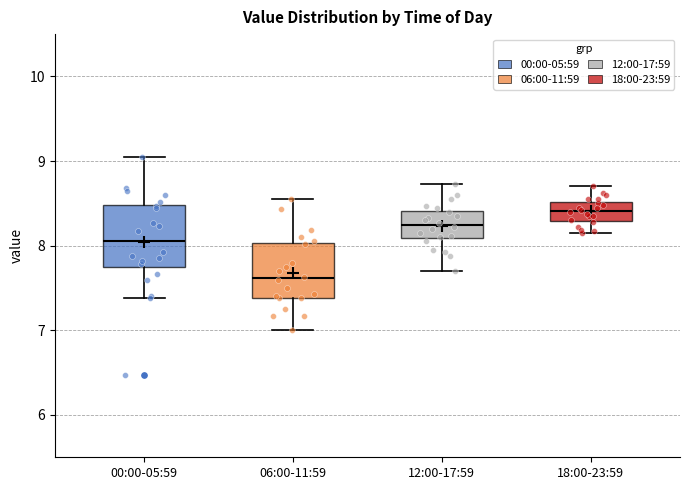

Reading left to right, transcribe this box plot: for each box, give where its median line is, the range the box spans, and where its two whiskers end, as read against the y-axis. The values are not printed on the chart, so give them approximately, as read against the axis.

00:00-05:59: median 8.1, box 7.8 to 8.5, whiskers 7.4 to 9.1
06:00-11:59: median 7.6, box 7.4 to 8.0, whiskers 7.0 to 8.6
12:00-17:59: median 8.2, box 8.1 to 8.4, whiskers 7.7 to 8.7
18:00-23:59: median 8.4, box 8.3 to 8.5, whiskers 8.2 to 8.7